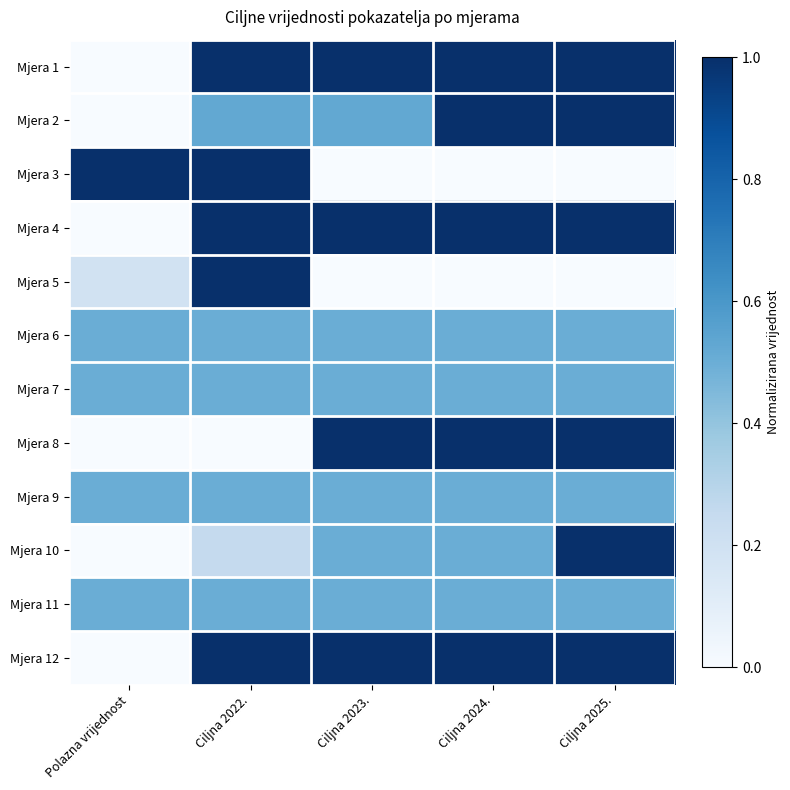

Rank the series at Ciljna 2023. from lowest to highest value.

Mjera 3, Mjera 5, Mjera 6, Mjera 7, Mjera 9, Mjera 10, Mjera 11, Mjera 2, Mjera 1, Mjera 4, Mjera 8, Mjera 12